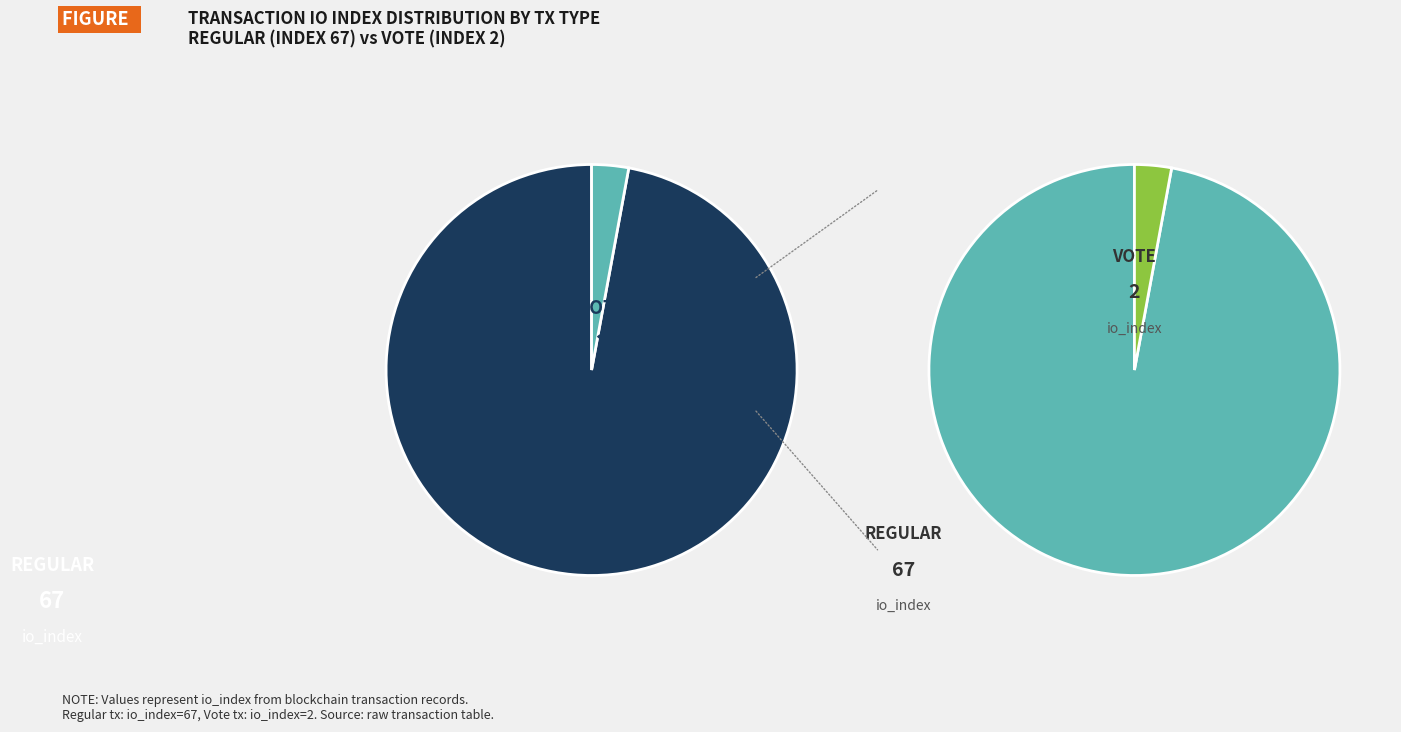

Which category has the biggest portion of the pie?

tx_type: Regular (index 67)